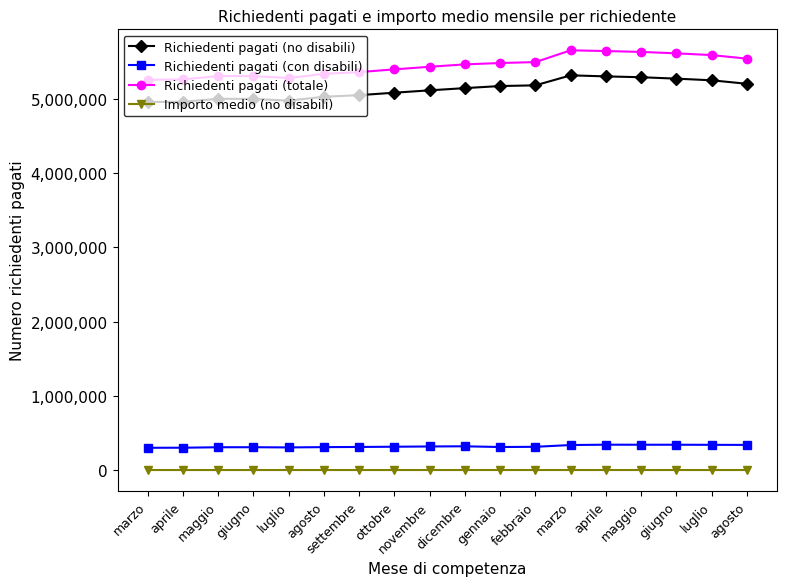

What is the smallest value displayed?

227